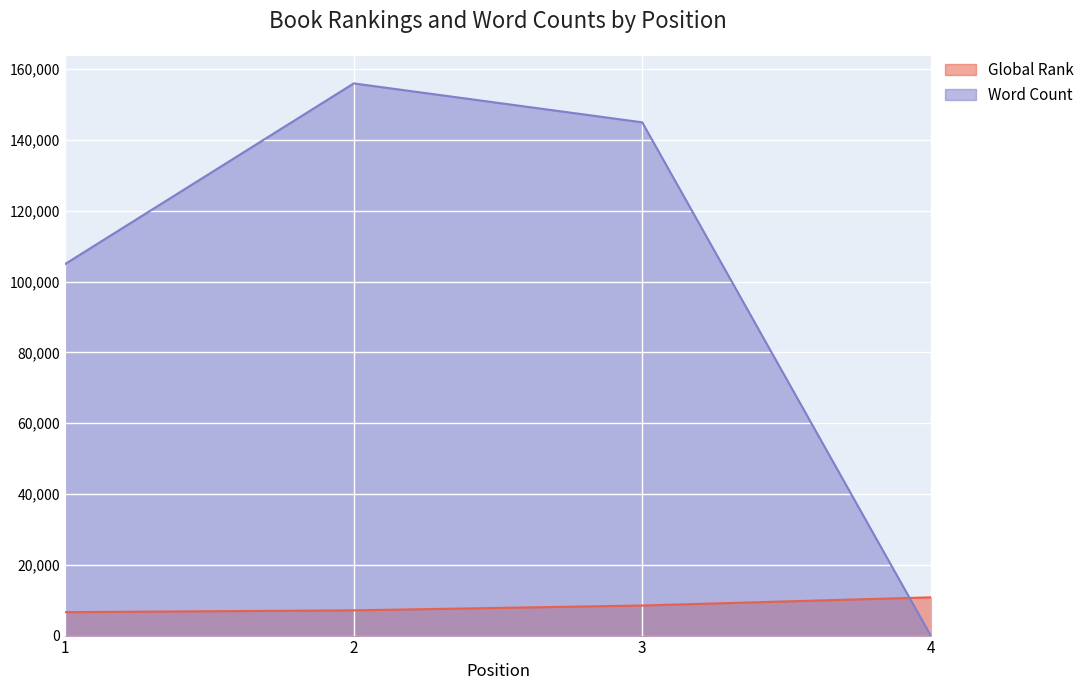

At which category is the sum across all series the highest?

2